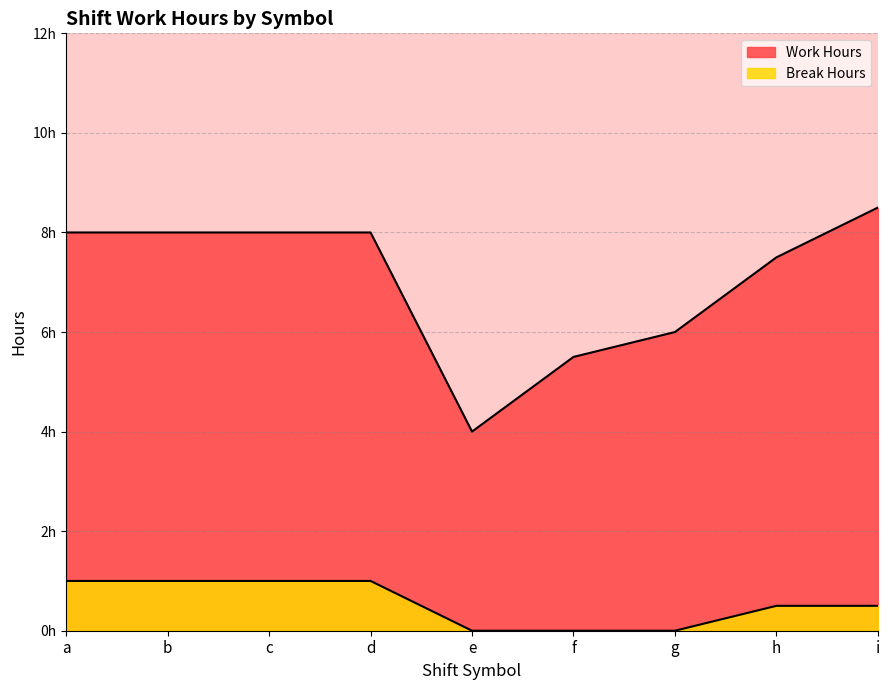

Between b and i, which is larger?

i